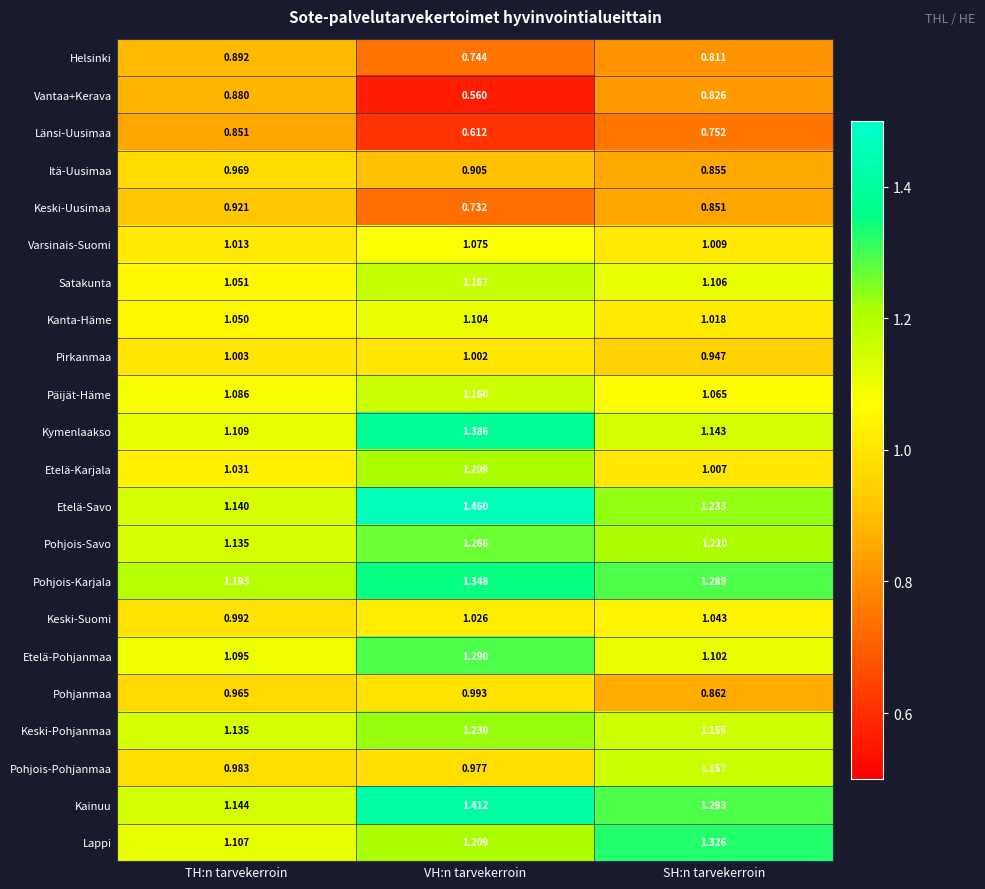

At which label is Lappi closest to 1?

TH:n tarvekerroin